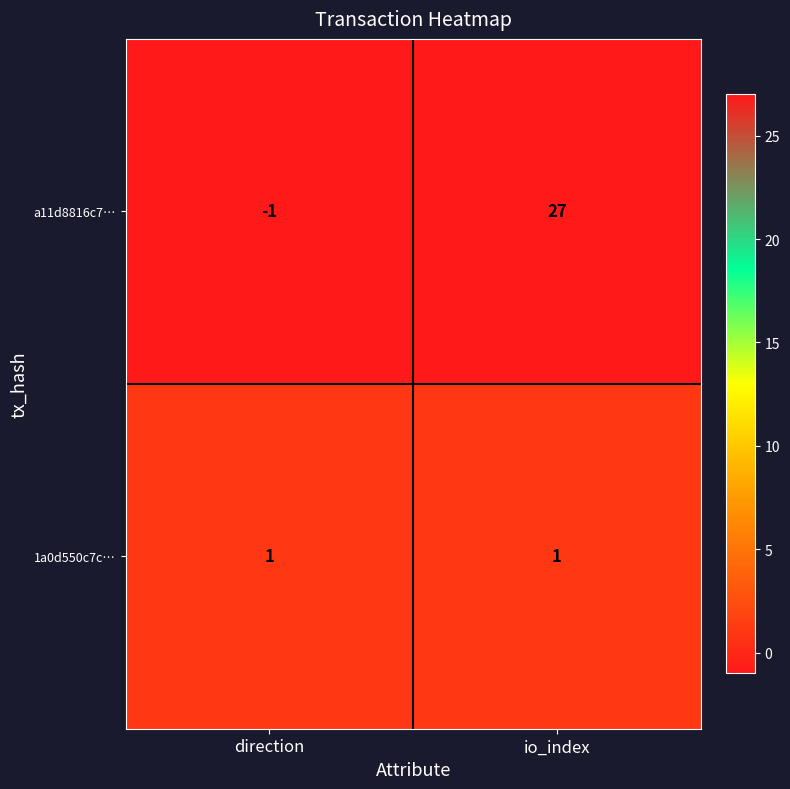

Which series has the largest total across all categories?

a11d8816c7…